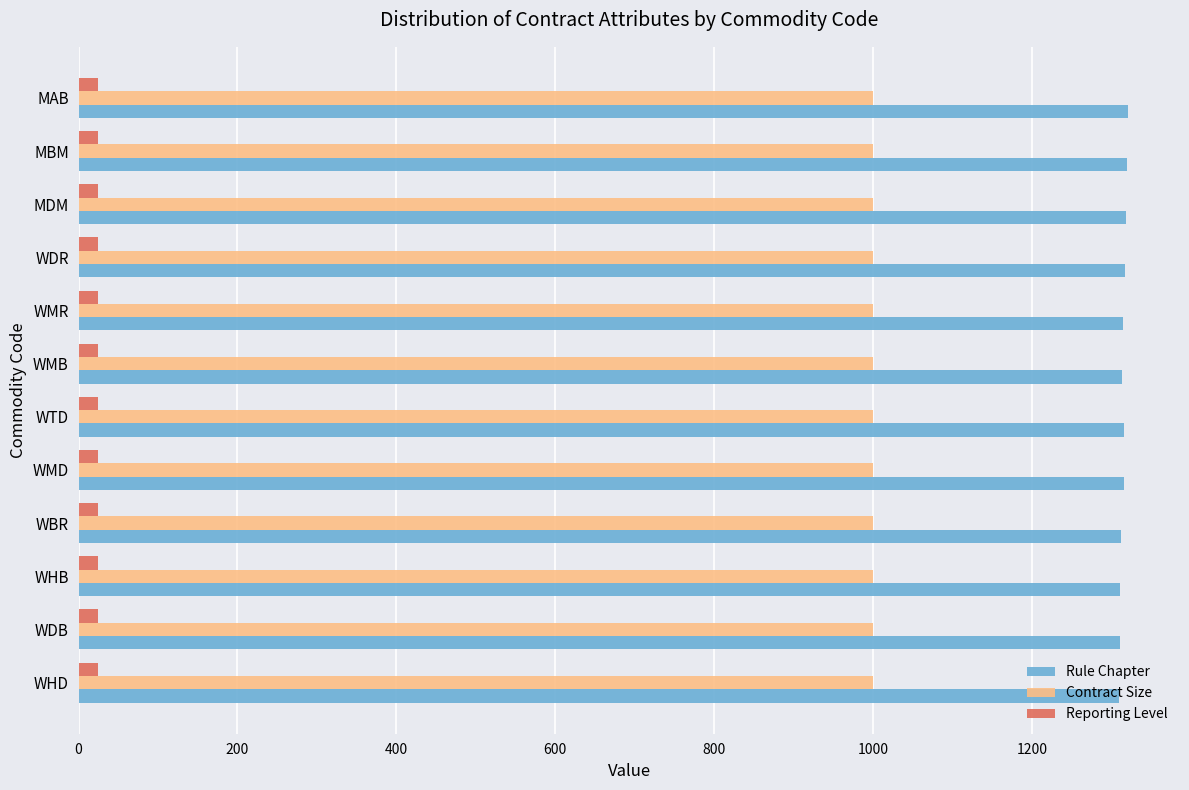

What is the sum of all Reporting Level values?

300